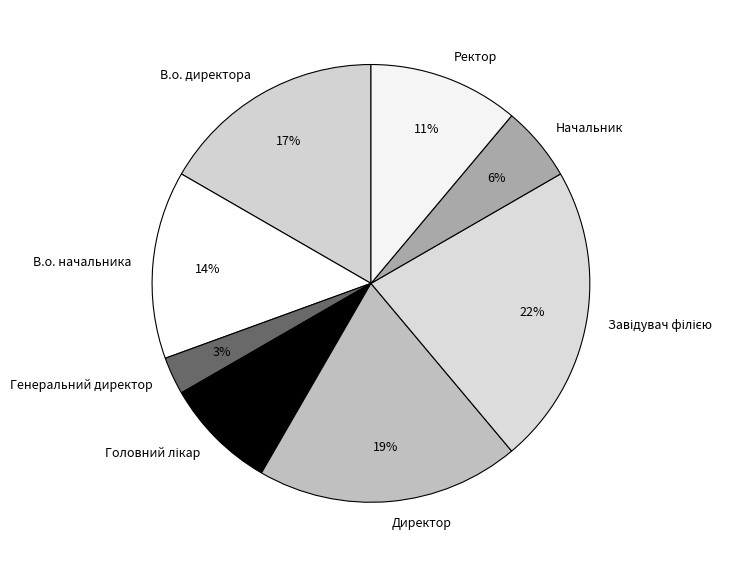

True or false: Ректор accounts for 4% of the total.

False